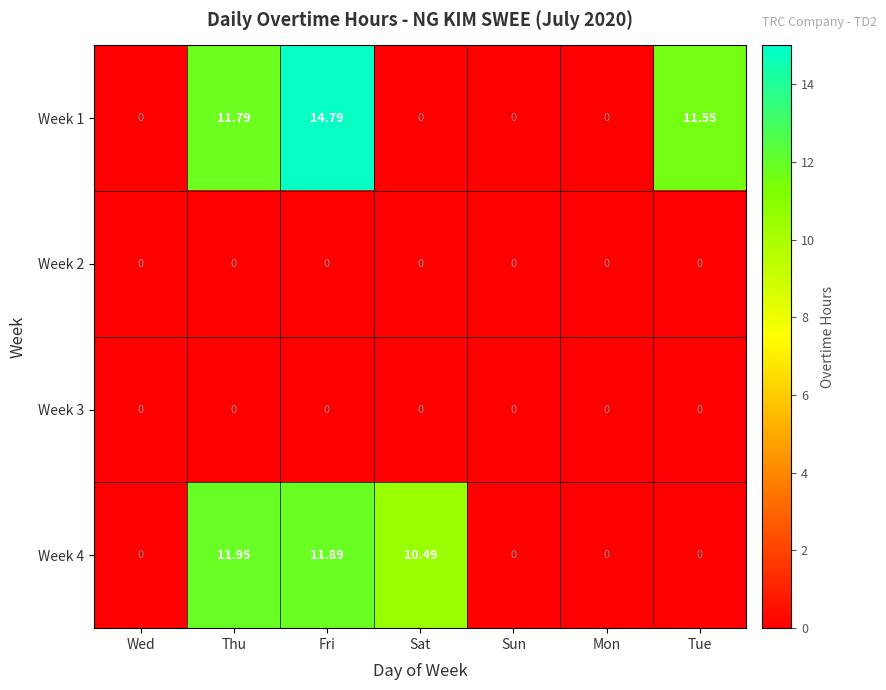

Is the value of Week 1 at Wed greater than the value of Week 4 at Thu?

No